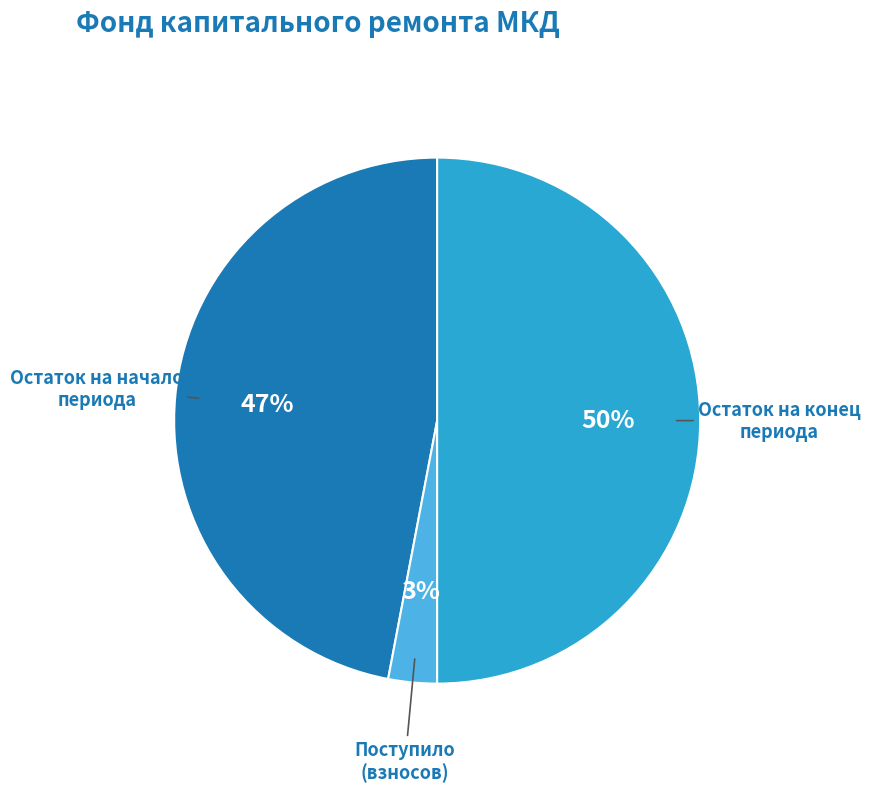

To the nearest percent, what is the difference between the largest and smallest slice percentages?

47%